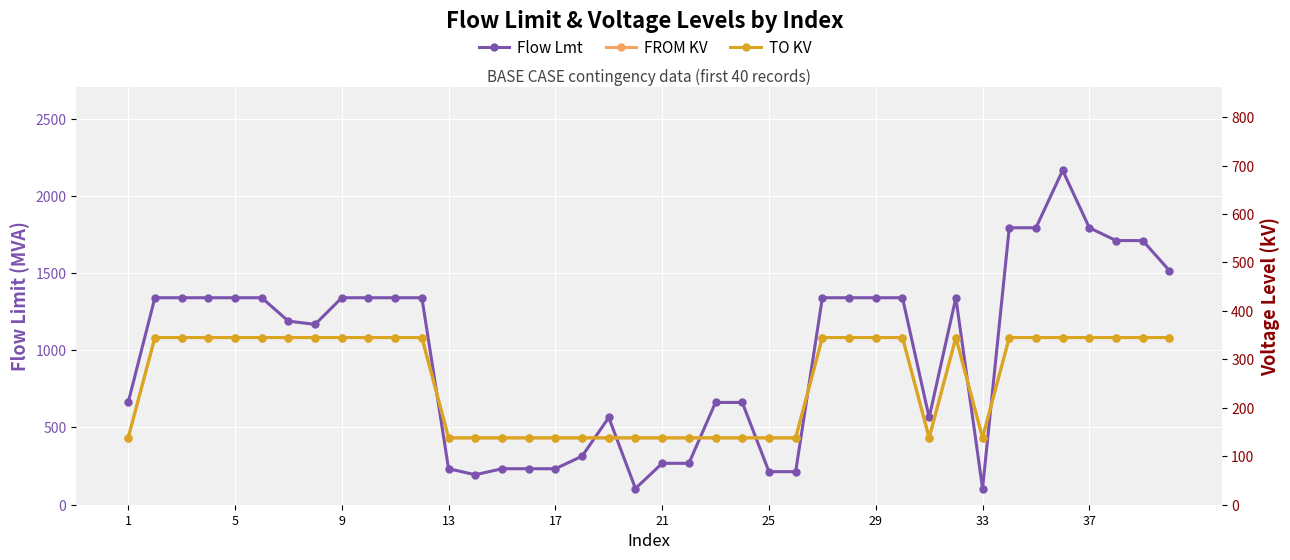

How many times do Flow Lmt and FROM KV cross each other?

4